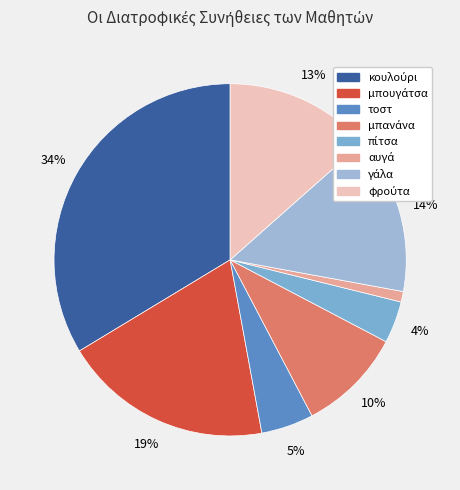

Does μπουγάτσα represent more than half of the total?

No